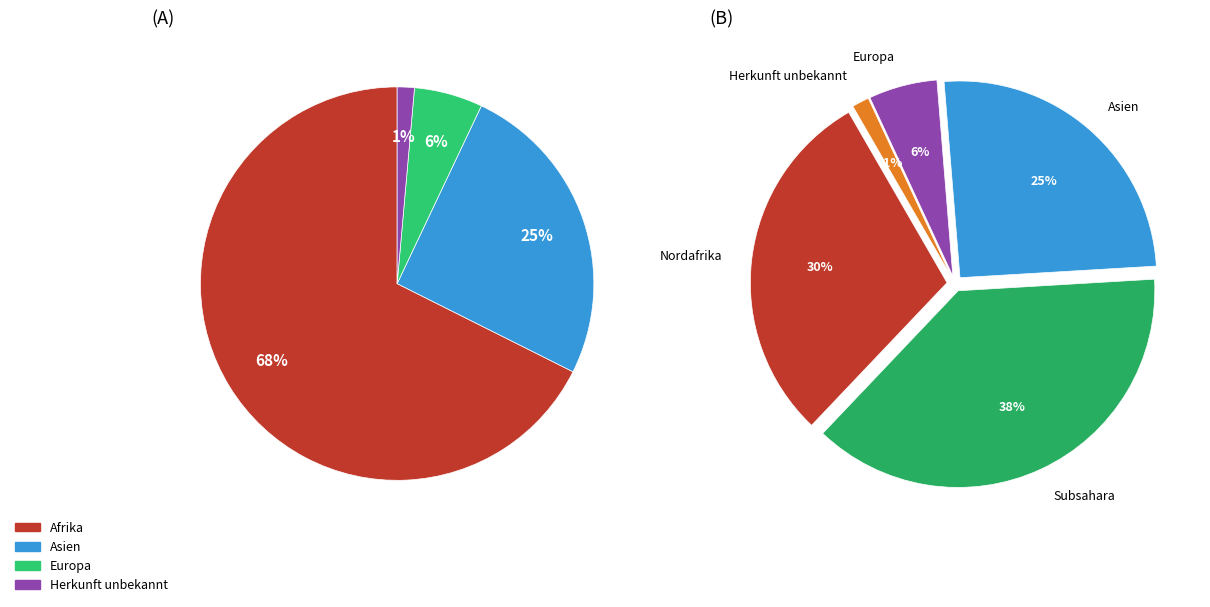

Between Herkunft unbekannt and Europa, which is larger?

Europa